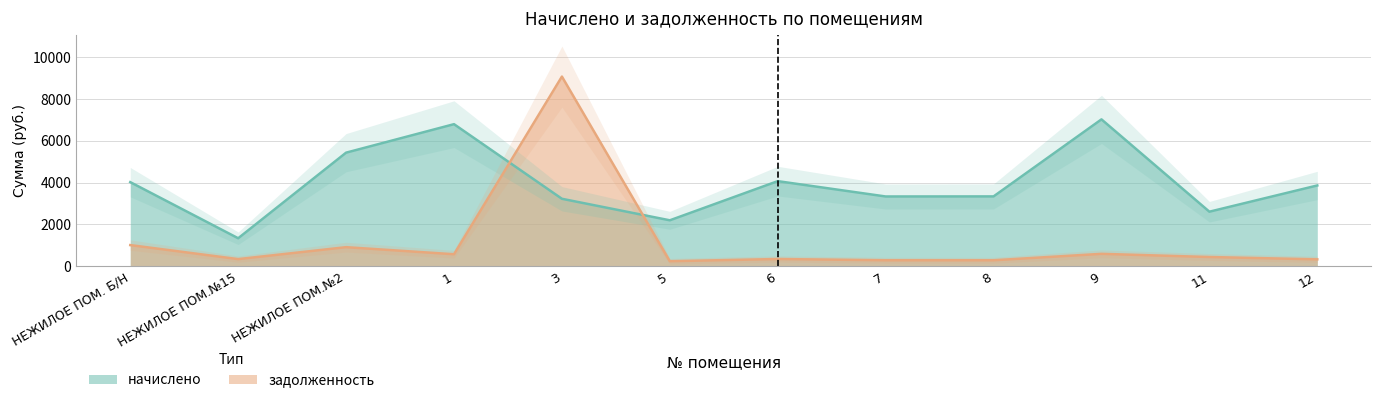

Does the chart have visible grid lines?

Yes